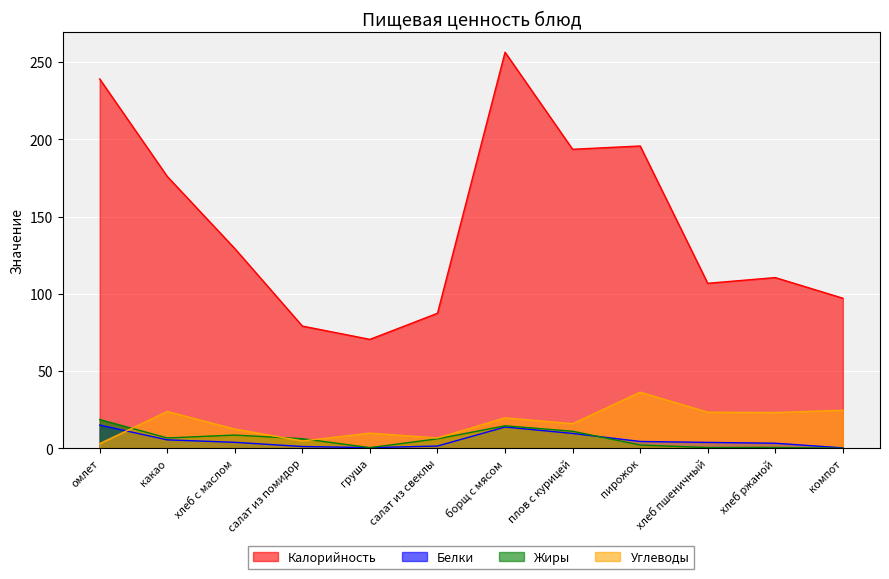

At how many categories does at least one series exceed 100?

8